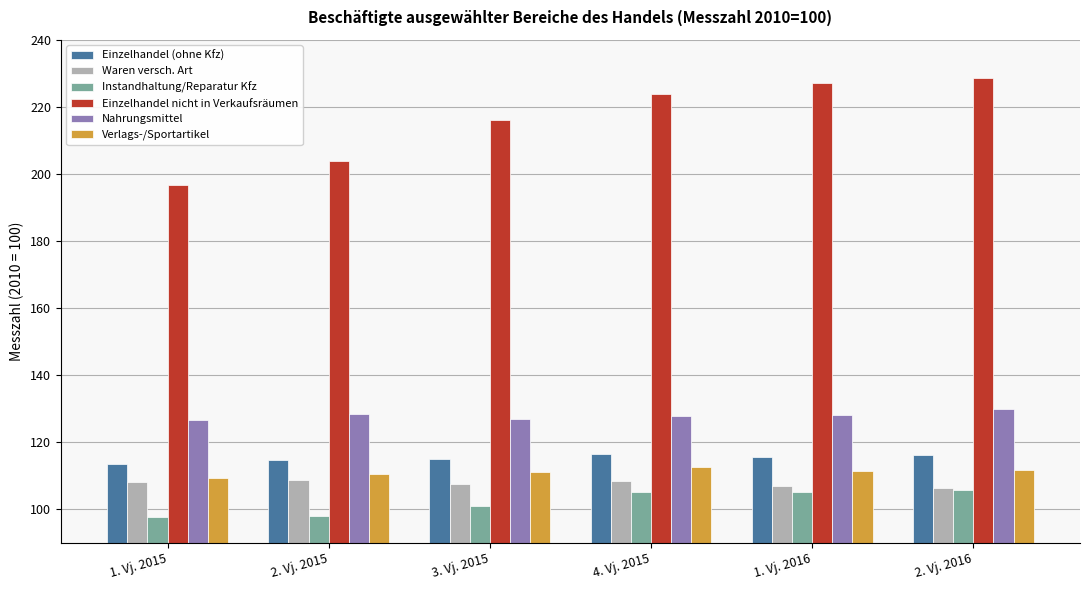

What is the difference between the maximum and minimum values in the Waren versch. Art series?

2.3